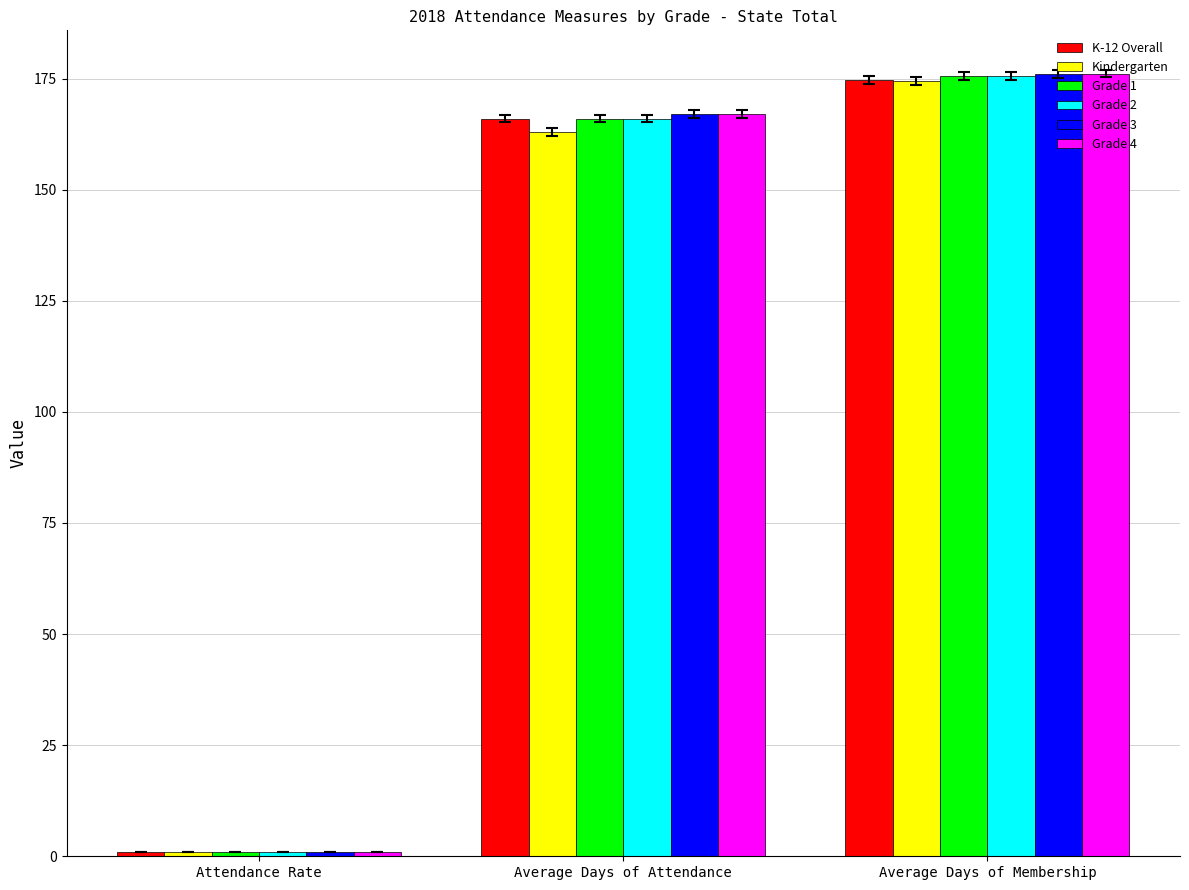

What position from the right is Average Days of Membership?

1